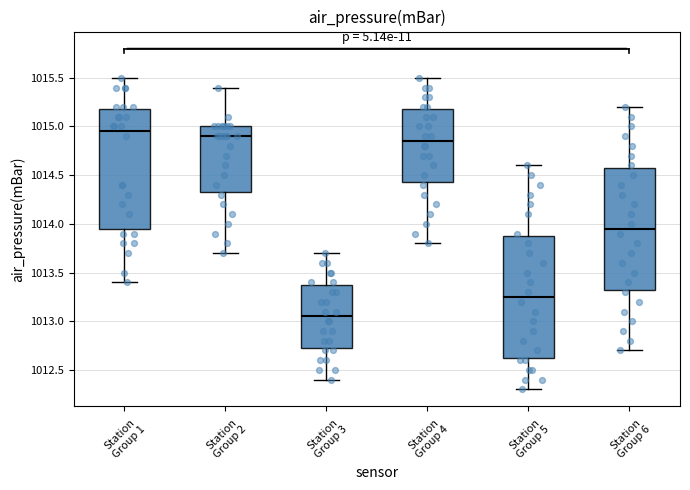

Reading left to right, transcribe this box plot: for each box, give where its median line is, the range the box spans, and where its two whiskers end, as read against the y-axis. The values are not printed on the chart, so give them approximately, as read against the axis.

Station Group 1: median 1014.95, box 1013.95 to 1015.20, whiskers 1013.40 to 1015.50
Station Group 2: median 1014.90, box 1014.35 to 1015.00, whiskers 1013.70 to 1015.40
Station Group 3: median 1013.05, box 1012.75 to 1013.40, whiskers 1012.40 to 1013.70
Station Group 4: median 1014.85, box 1014.45 to 1015.20, whiskers 1013.80 to 1015.50
Station Group 5: median 1013.25, box 1012.65 to 1013.90, whiskers 1012.30 to 1014.60
Station Group 6: median 1013.95, box 1013.35 to 1014.60, whiskers 1012.70 to 1015.20